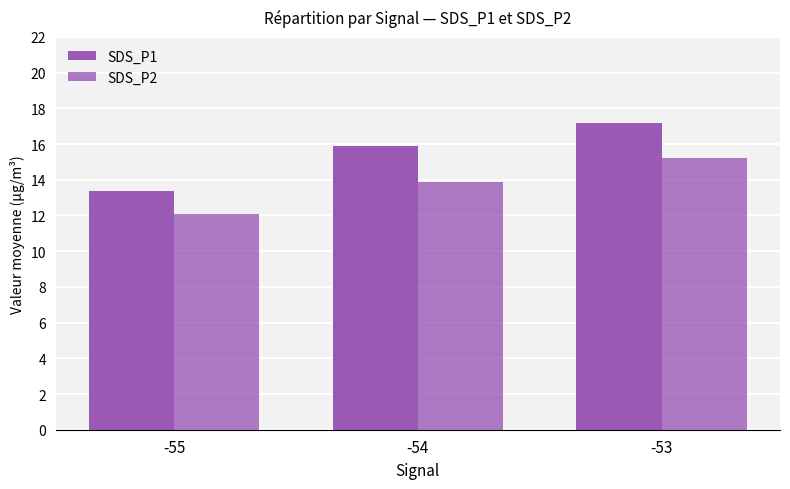

Reading left to right, transcribe all the data shown in this chart.

SDS_P1: -55=13.4	-54=15.9	-53=17.2
SDS_P2: -55=12.1	-54=13.9	-53=15.2